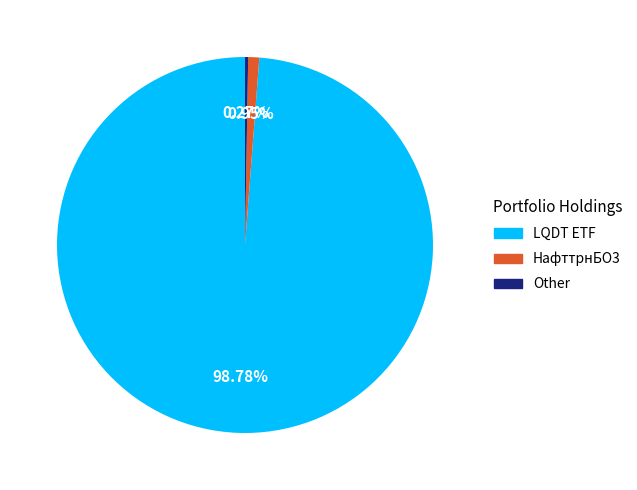

True or false: LQDT ETF accounts for 88% of the total.

False